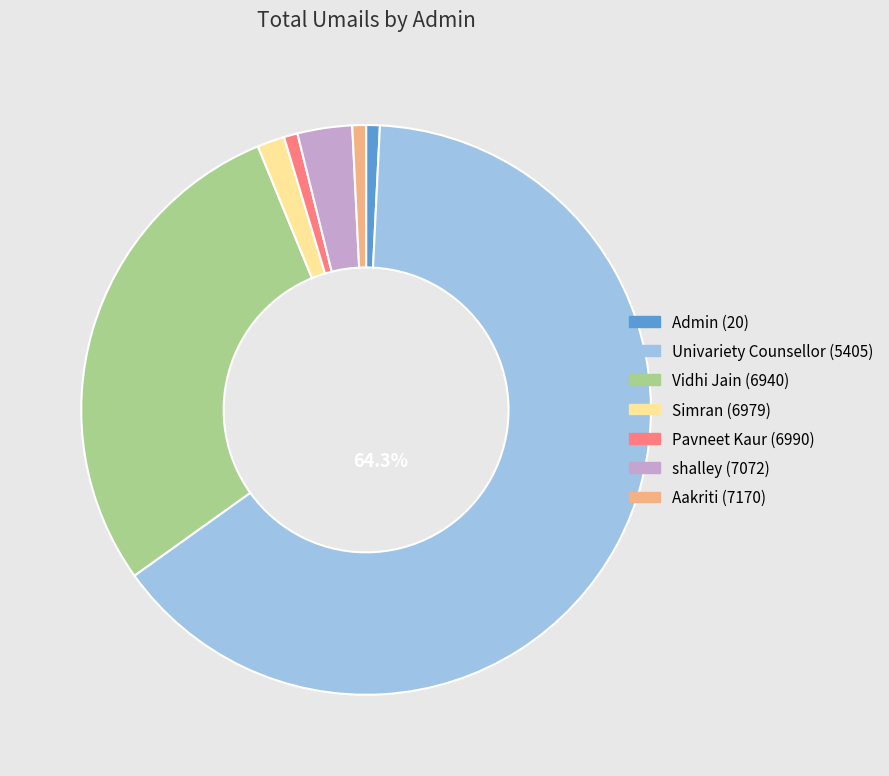

Is the sum of Admin (20) and shalley (7072) greater than half?

No